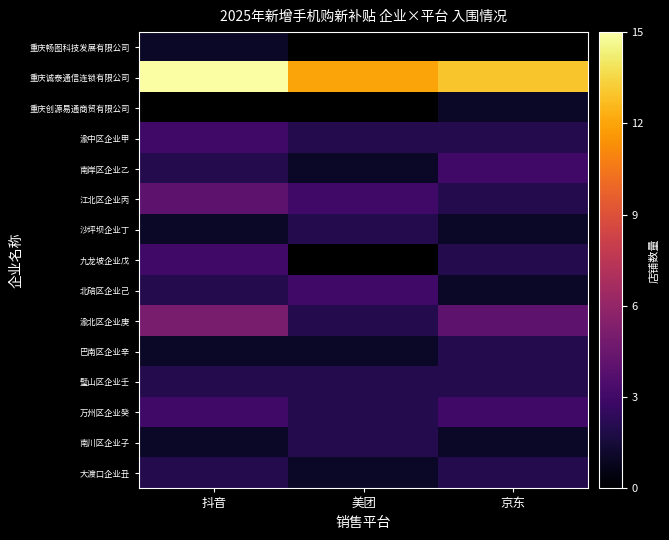

At which category does the chart reach its minimum across all series?

抖音